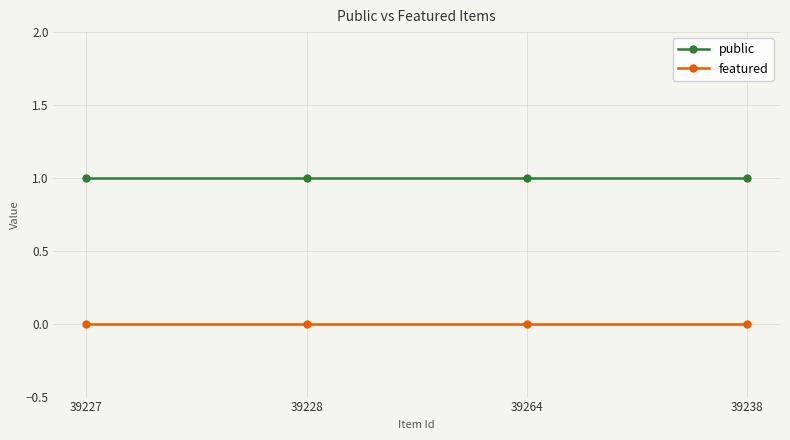

True or false: public has a value of 1 at 39228.

True